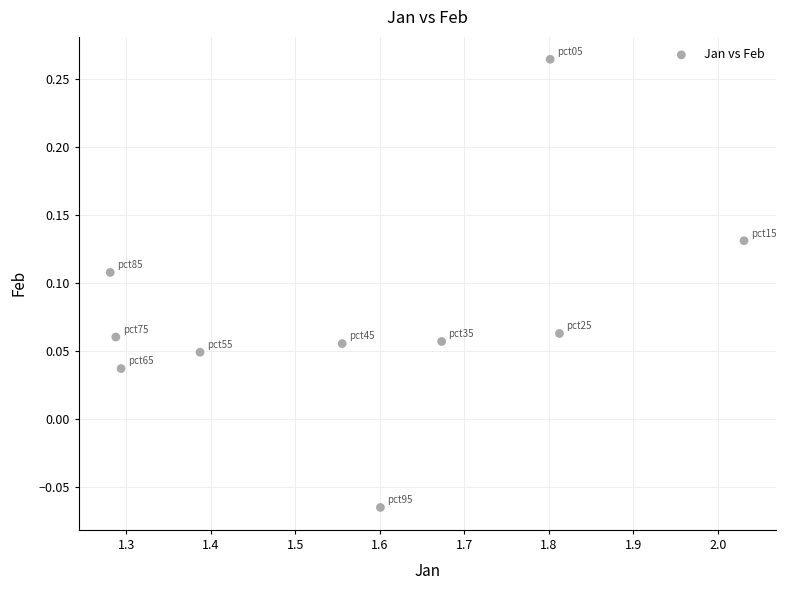

What is the average X value?

1.6